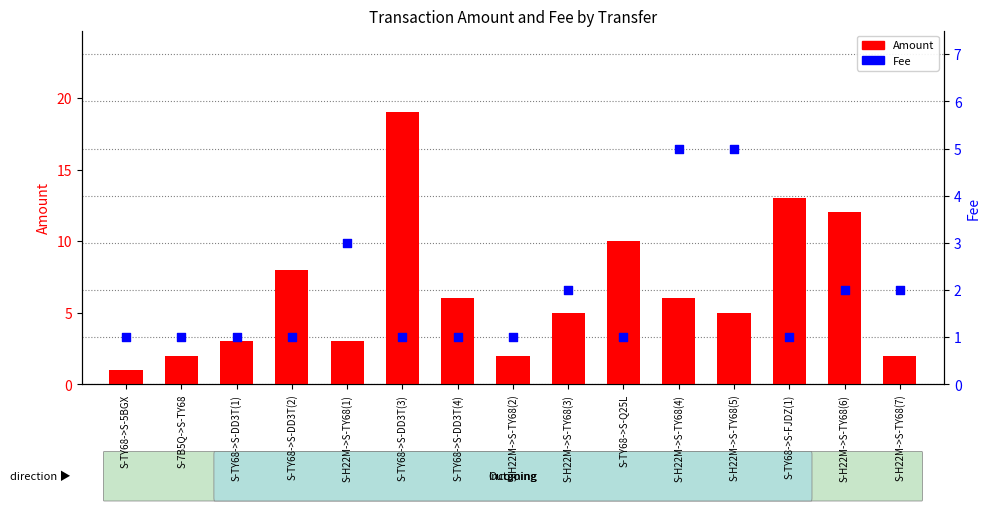

At how many categories does at least one series exceed 10?

3